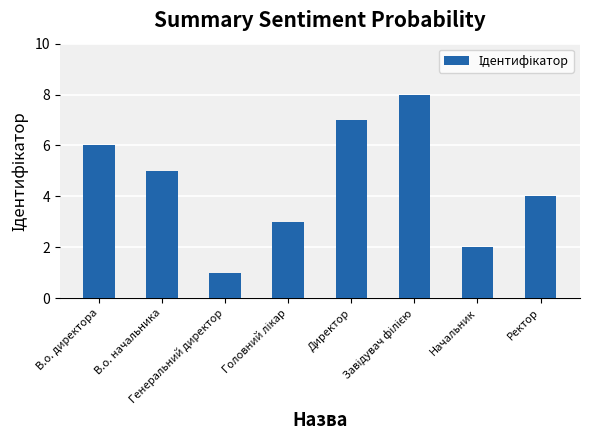

What is the greatest value displayed?

8